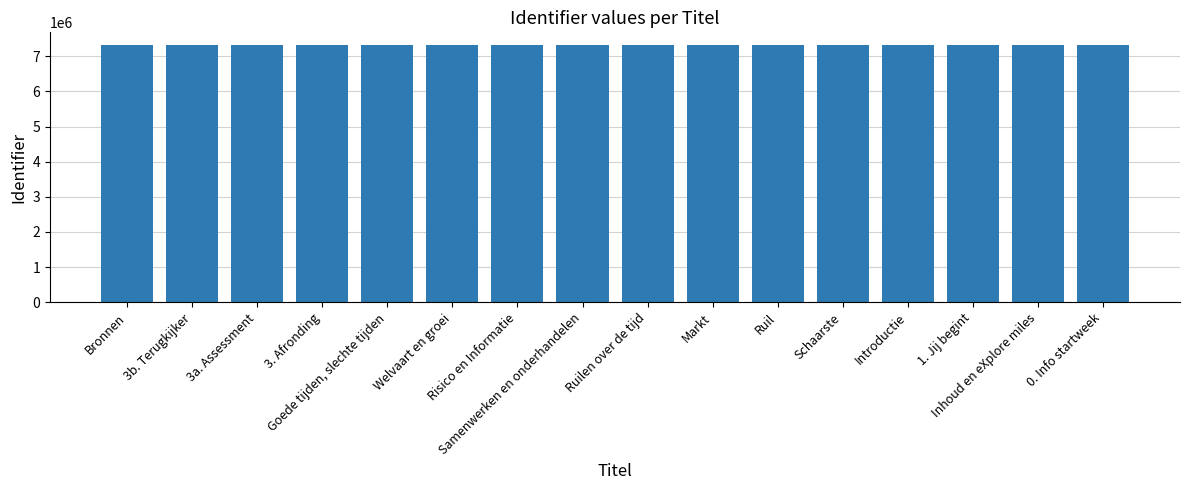

Rank the categories by value from lowest to highest.

0. Info startweek, Inhoud en eXplore miles, 1. Jij begint, Introductie, Schaarste, Ruil, Markt, Ruilen over de tijd, Samenwerken en onderhandelen, Risico en Informatie, Welvaart en groei, Goede tijden, slechte tijden, 3. Afronding, 3a. Assessment, 3b. Terugkijker, Bronnen